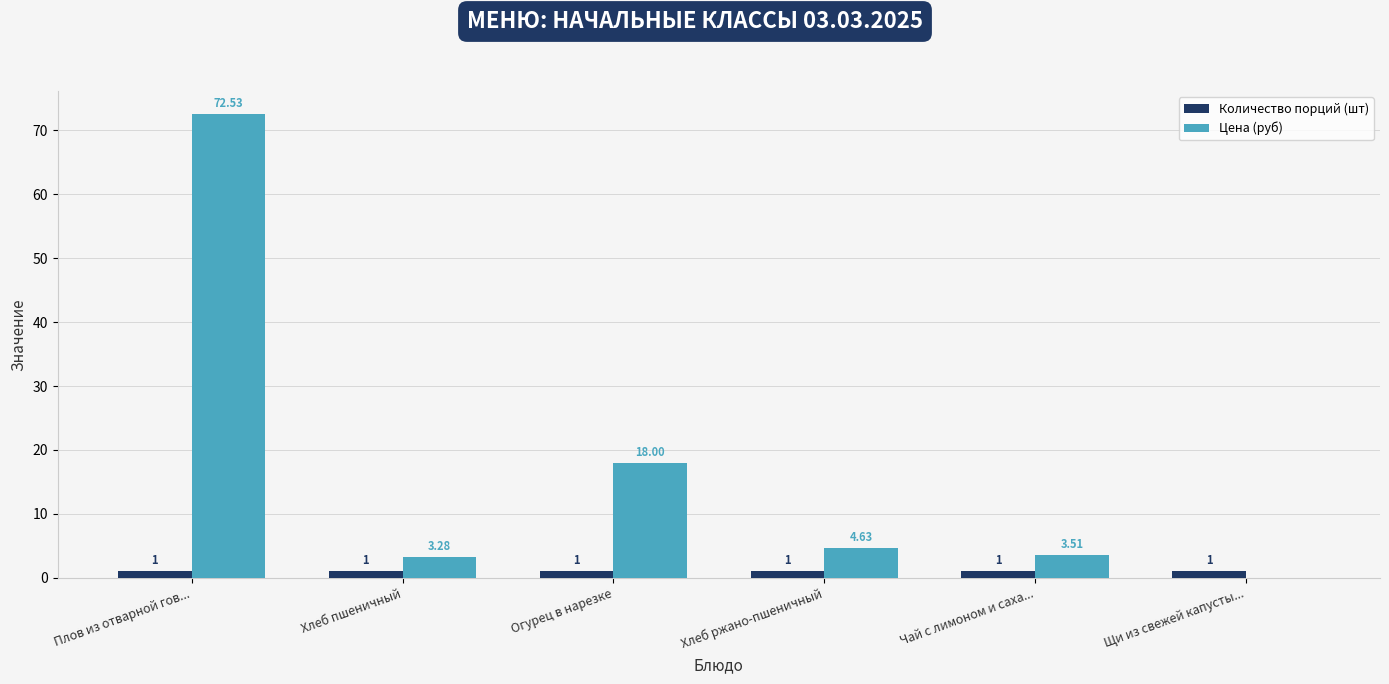

Is the value of Цена (руб) at Плов из отварной гов... greater than the value of Количество порций (шт) at Хлеб ржано-пшеничный?

Yes